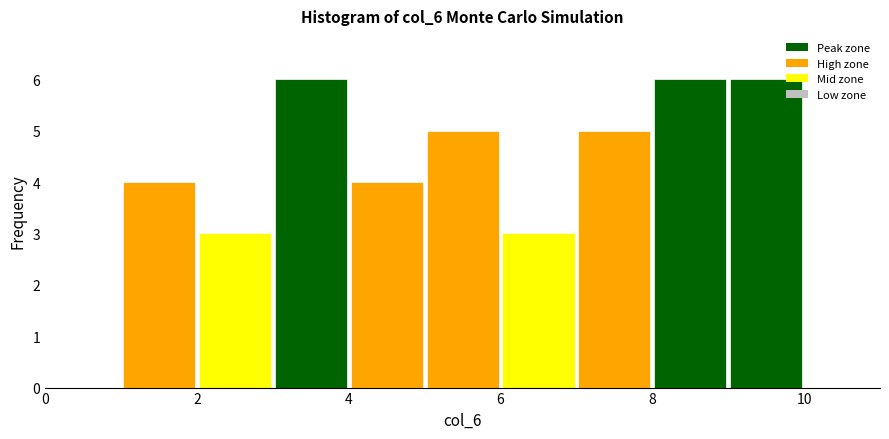

Reading left to right, transcribe this chart: for each bar, give the range it covers on the x-axis and its height. The values are not printed on the chart, so give them approximately, as read against the axis.

1 to 2: 4
2 to 3: 3
3 to 4: 6
4 to 5: 4
5 to 6: 5
6 to 7: 3
7 to 8: 5
8 to 9: 6
9 to 10: 6